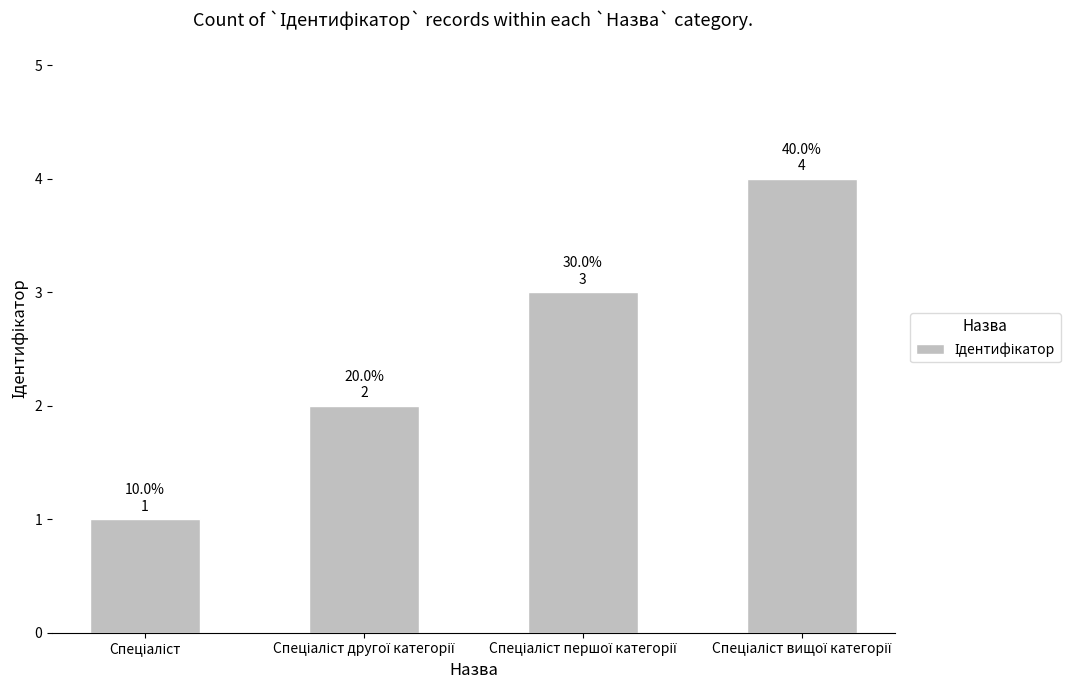

What is the difference between the maximum and minimum values?

3